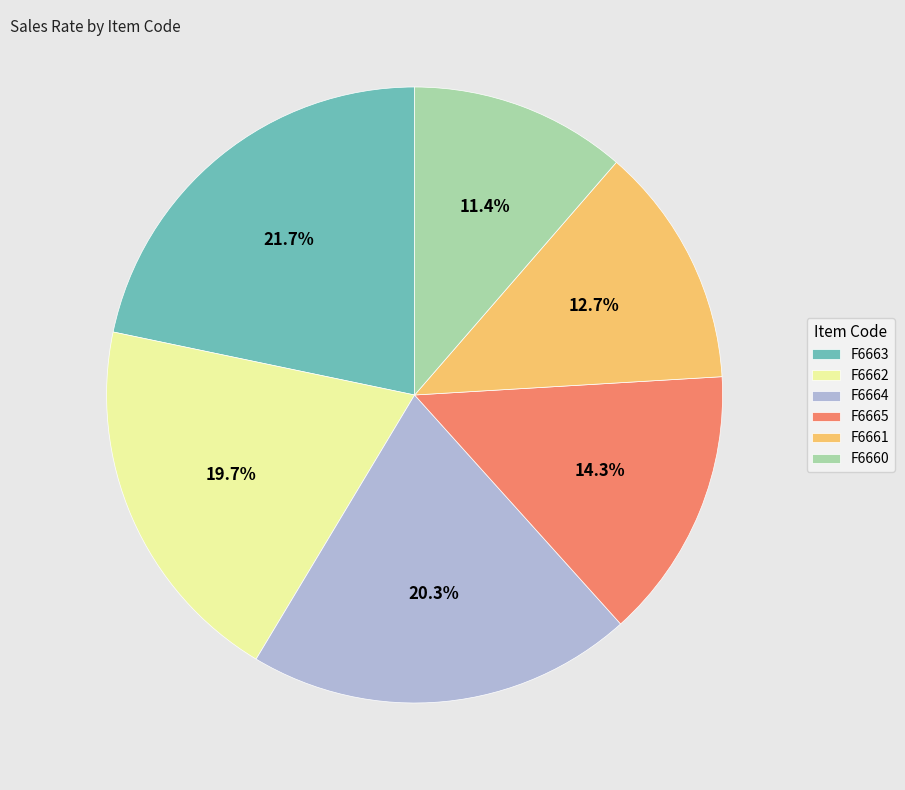

Between F6664 and F6660, which is larger?

F6664